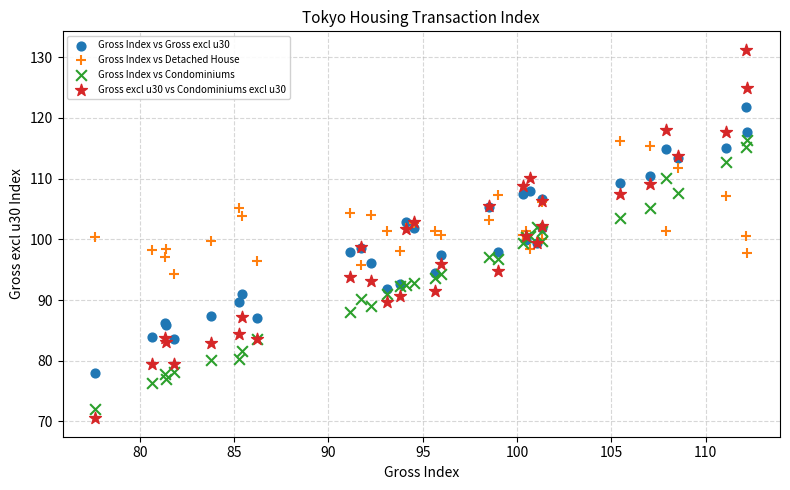

What is the X range (max minus min) for the scatter plot?

34.6